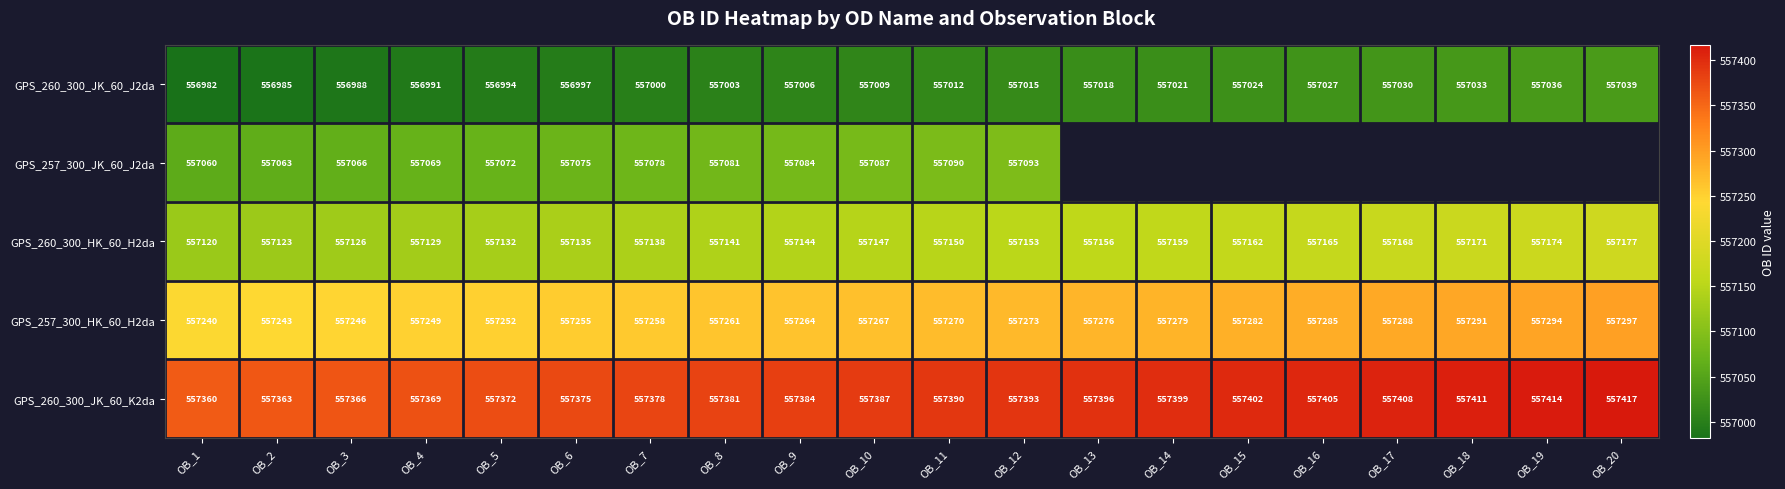

List the labels in order of GPS_260_300_JK_60_K2da value, largest first.

OB_20, OB_19, OB_18, OB_17, OB_16, OB_15, OB_14, OB_13, OB_12, OB_11, OB_10, OB_9, OB_8, OB_7, OB_6, OB_5, OB_4, OB_3, OB_2, OB_1